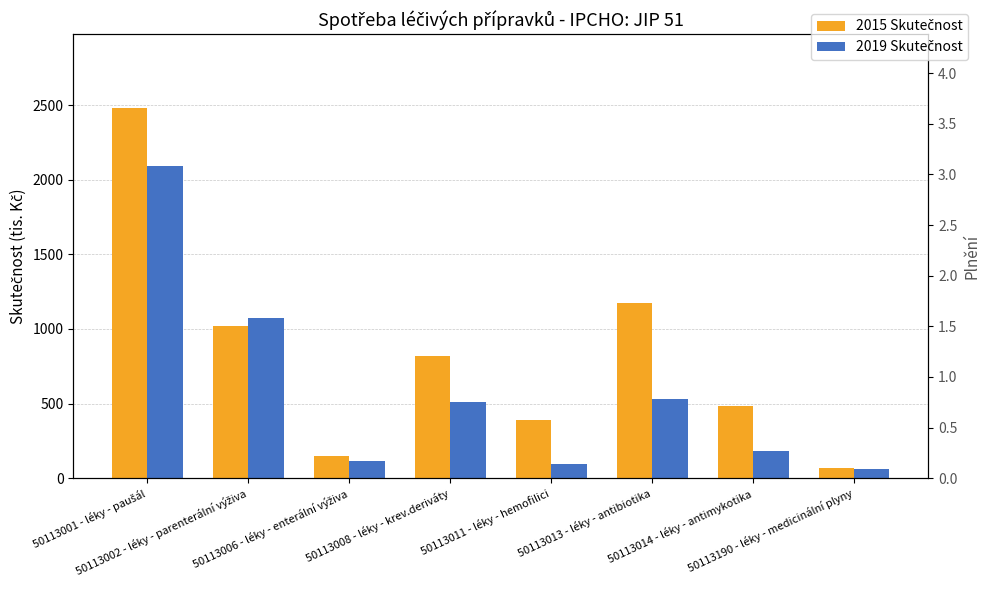

Which has a higher value, 50113001 - léky - paušál or 50113008 - léky - krev.deriváty?

50113001 - léky - paušál